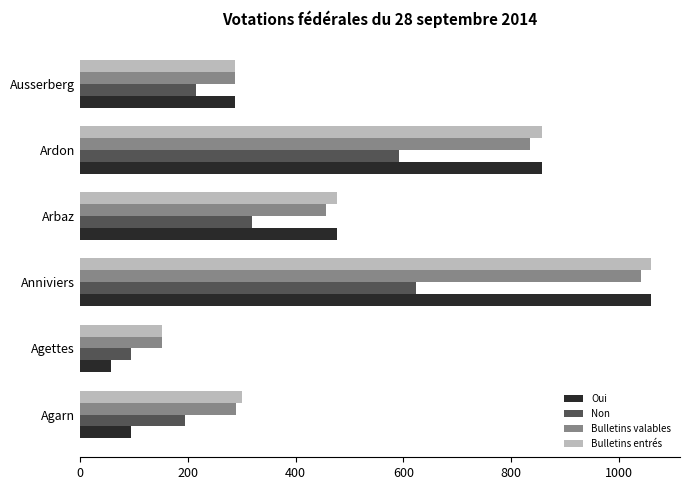

Which series has the widest spread of values?

Oui